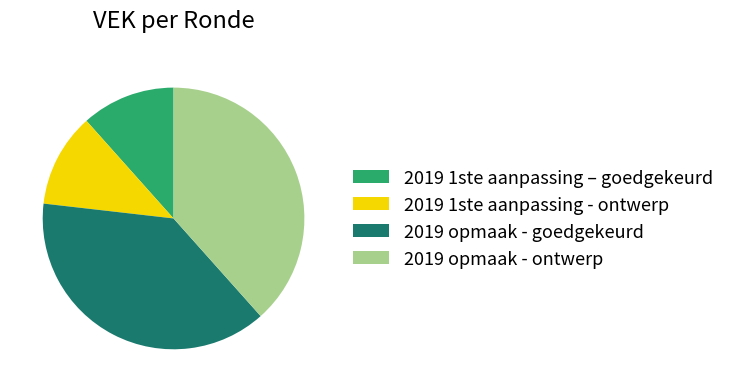

Does 2019 1ste aanpassing – goedgekeurd represent more than half of the total?

No